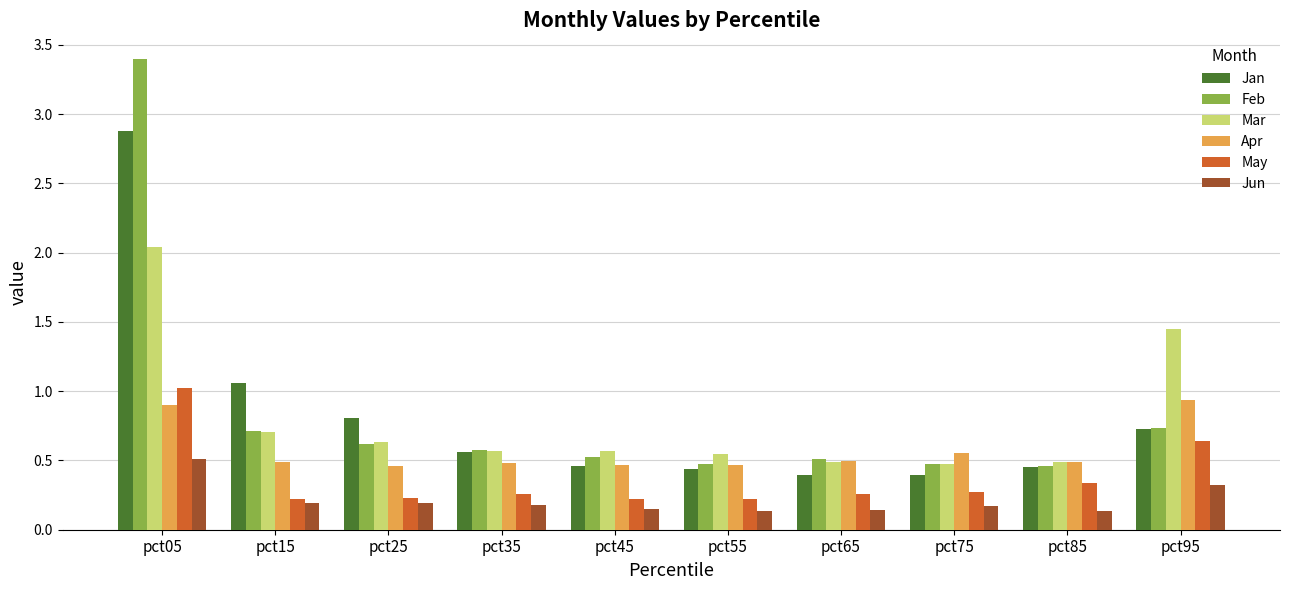

The Apr series shows 0.5 at pct45. True or false?

True